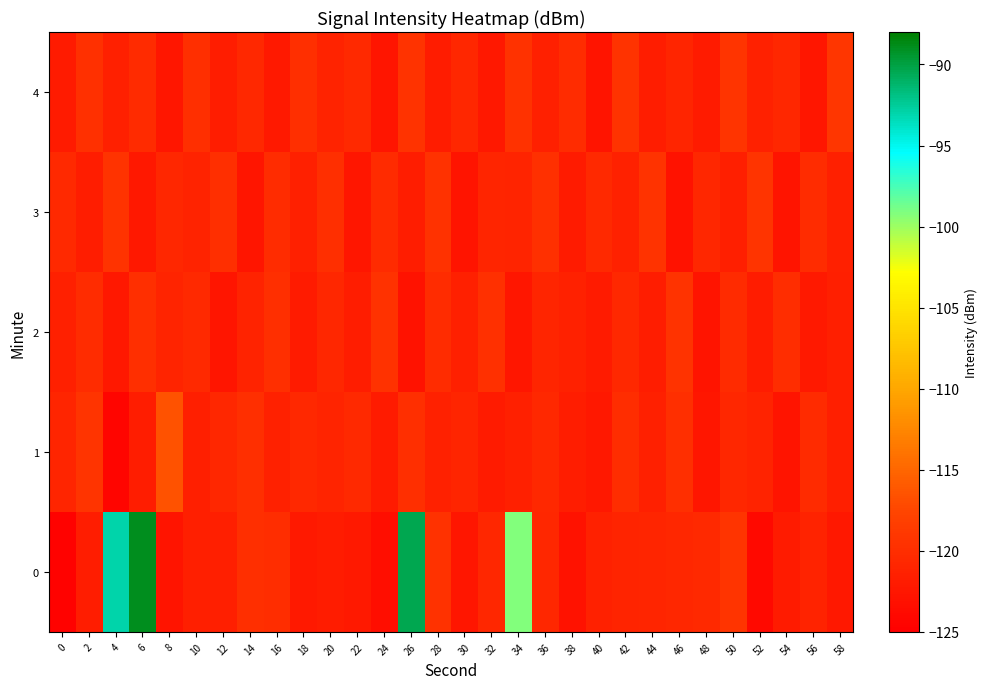

List the series in order of their peak value, highest first.

0, 1, 4, 3, 2